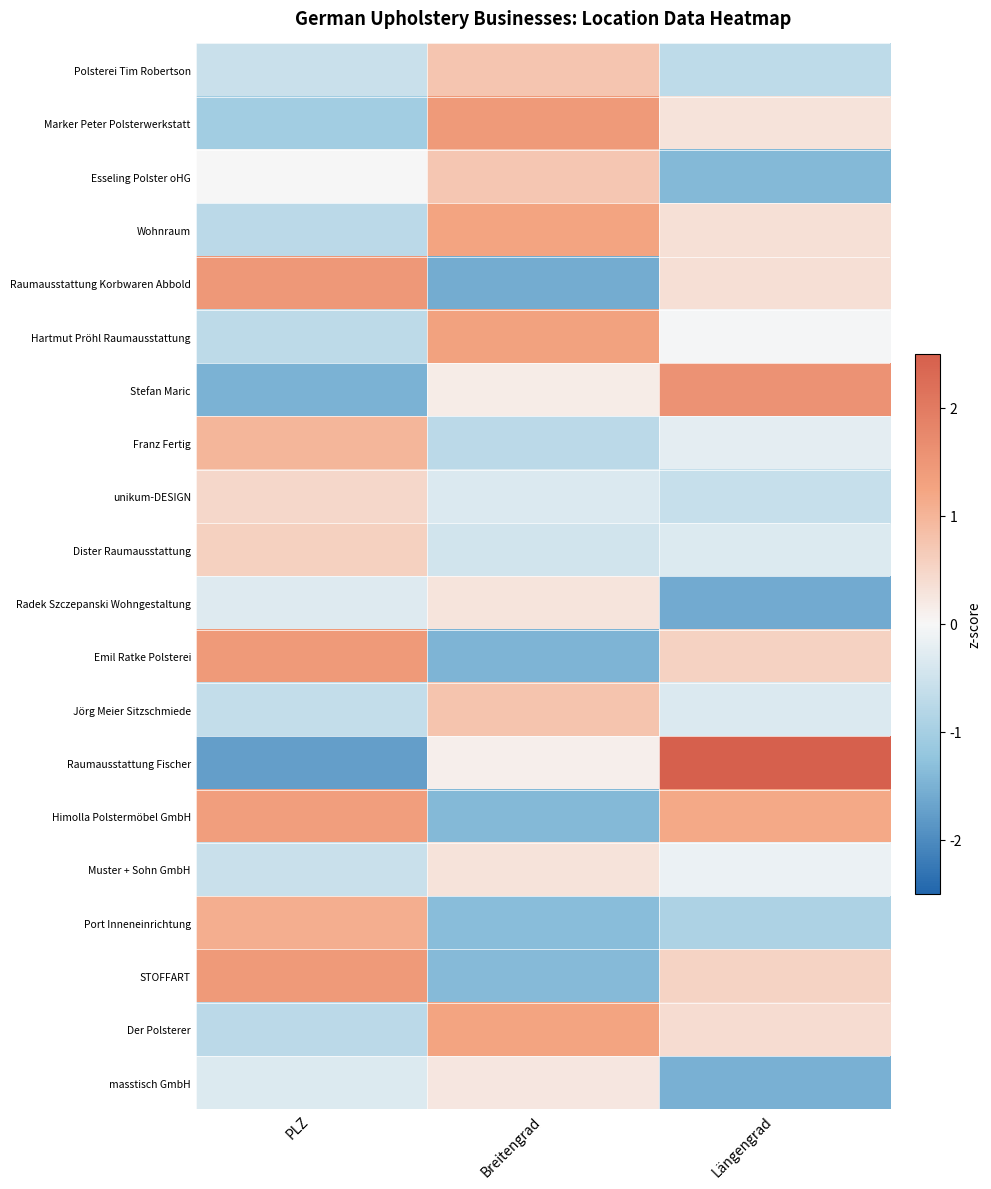

Which series has the largest total across all categories?

Himolla Polstermöbel GmbH